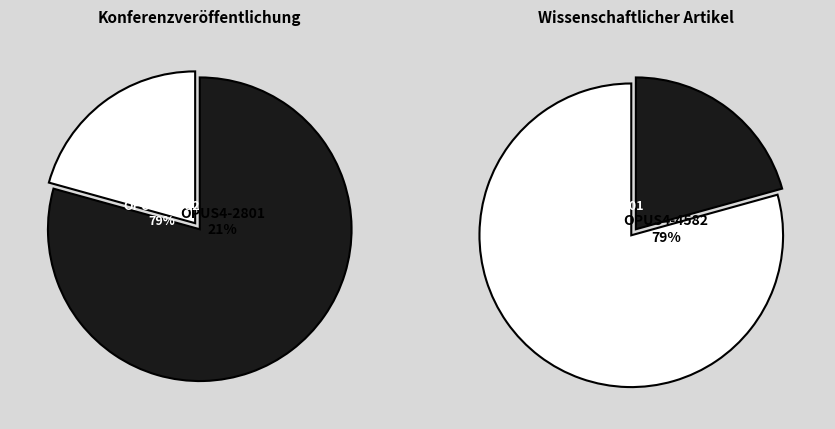

To the nearest percent, what is the difference between the OPUS4-2801 and OPUS4-4582 slice percentages?

59%